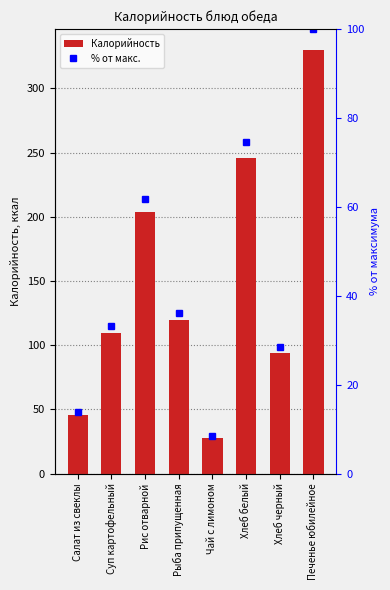

What is the value of the Калорийность bar at the 8th from the left?

329.8